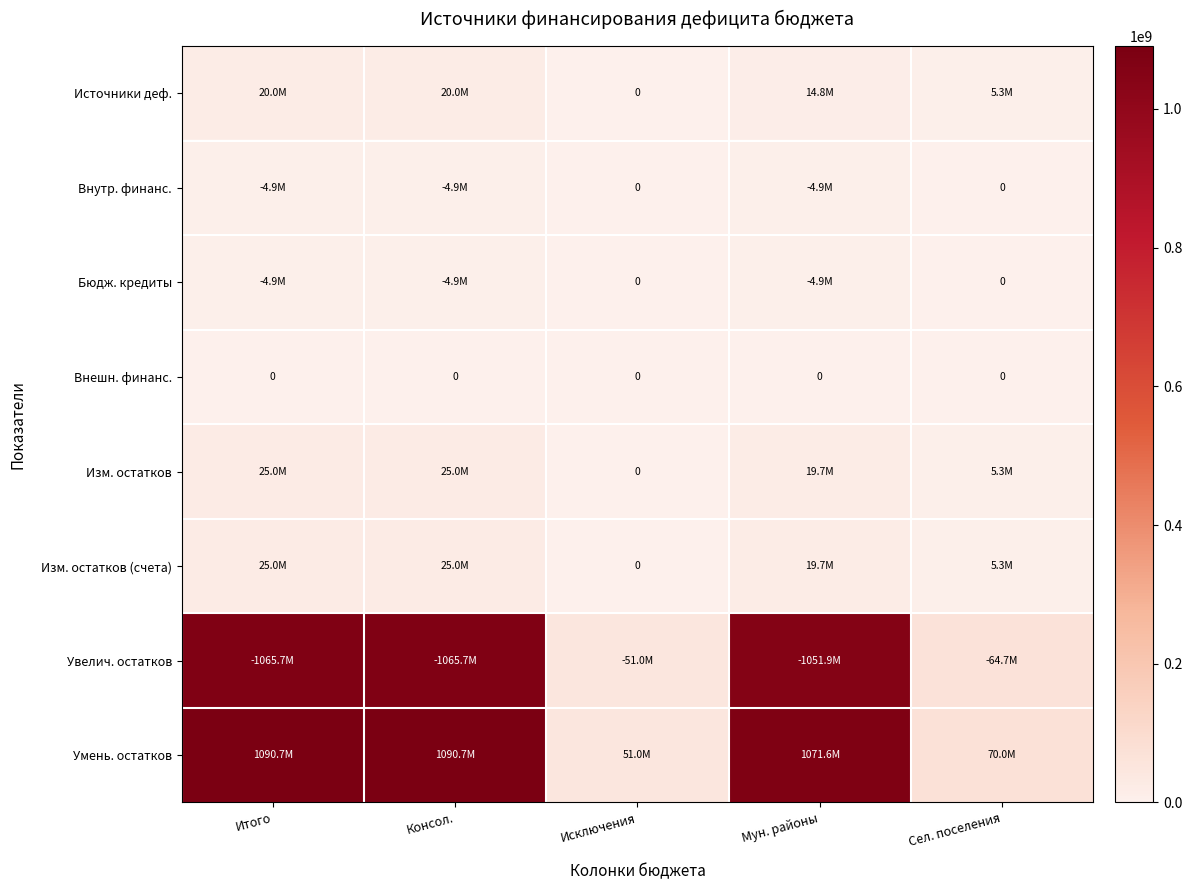

What is the maximum value shown in the chart?

1090695523.8